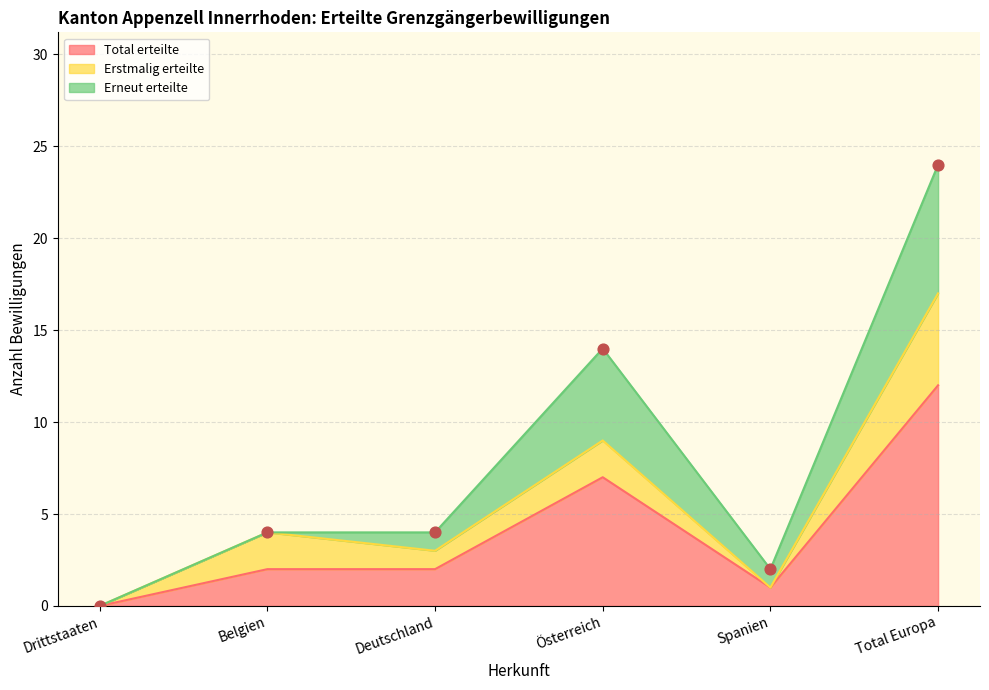

Is the value of Total erteilte at Drittstaaten greater than the value of Erneut erteilte at Drittstaaten?

No